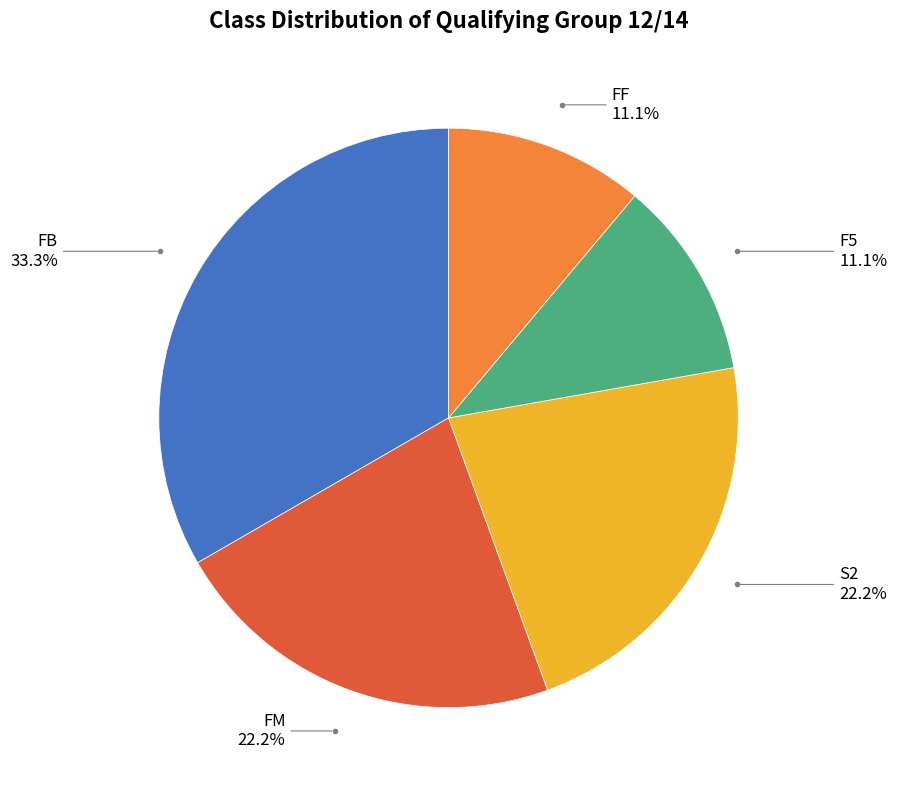

Is there any slice that represents more than half of the pie?

No